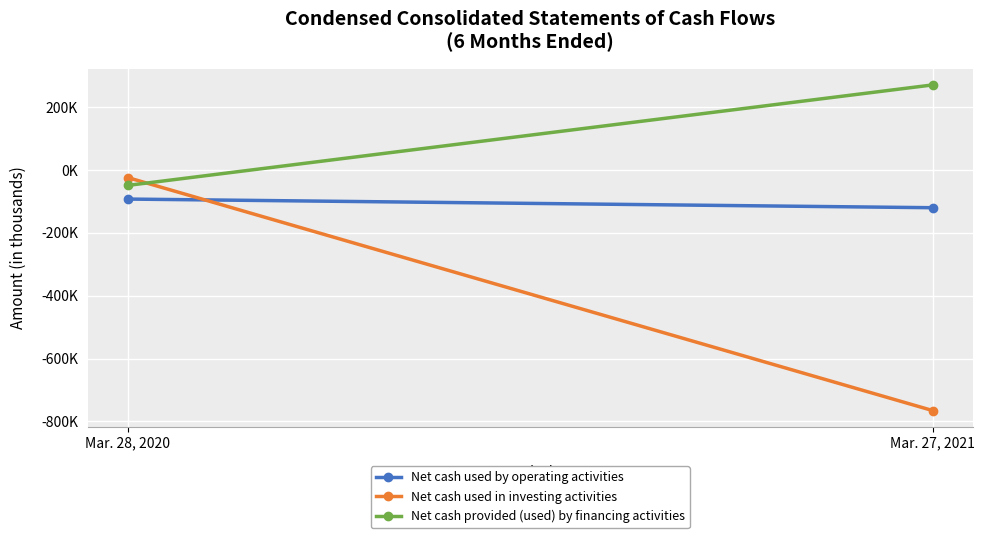

What is the average value of the Net cash used by operating activities series?

-106417